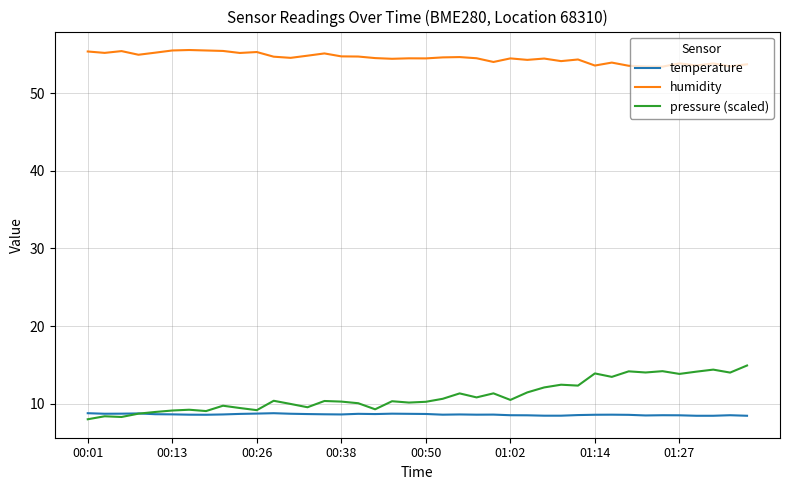

Does the chart have visible grid lines?

Yes